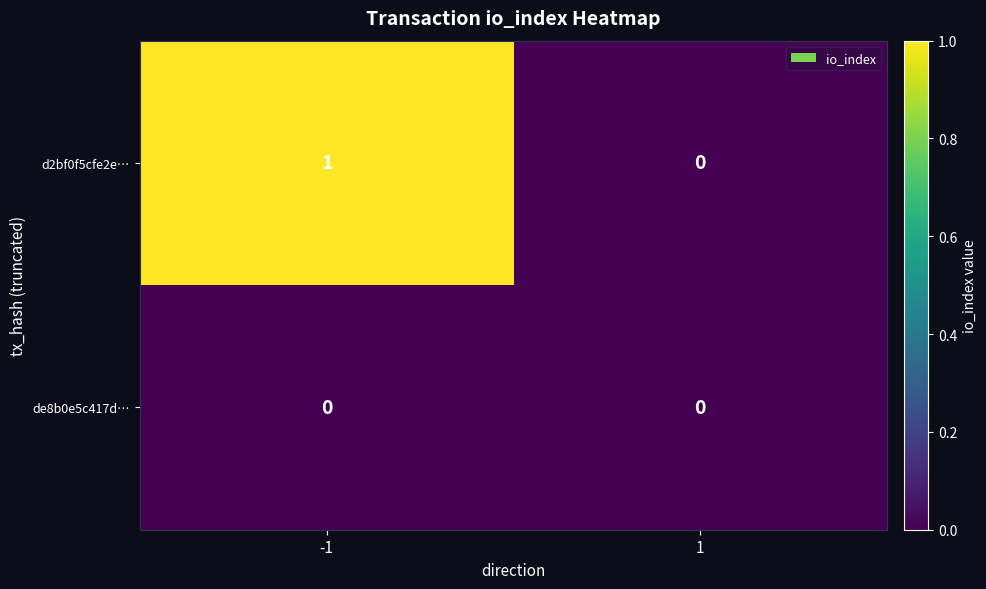

List the series in order of their peak value, lowest first.

de8b0e5c417d…, d2bf0f5cfe2e…